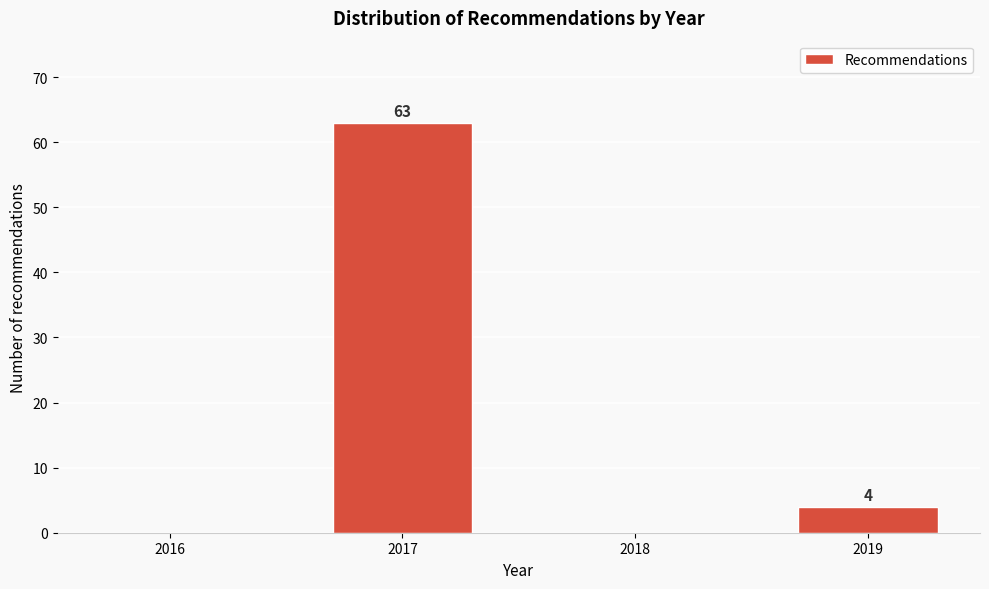

Reading left to right, extract all data points from this chart.

2016=0	2017=63	2018=0	2019=4